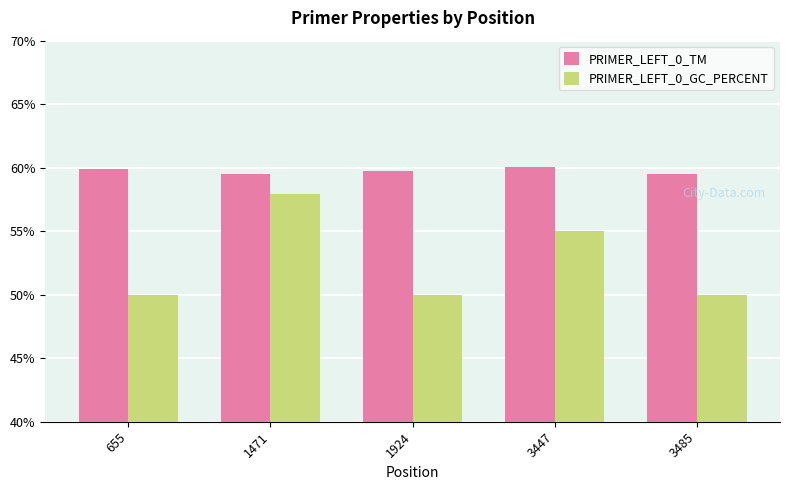

Is the value of PRIMER_LEFT_0_TM at 1471 greater than the value of PRIMER_LEFT_0_GC_PERCENT at 1471?

Yes